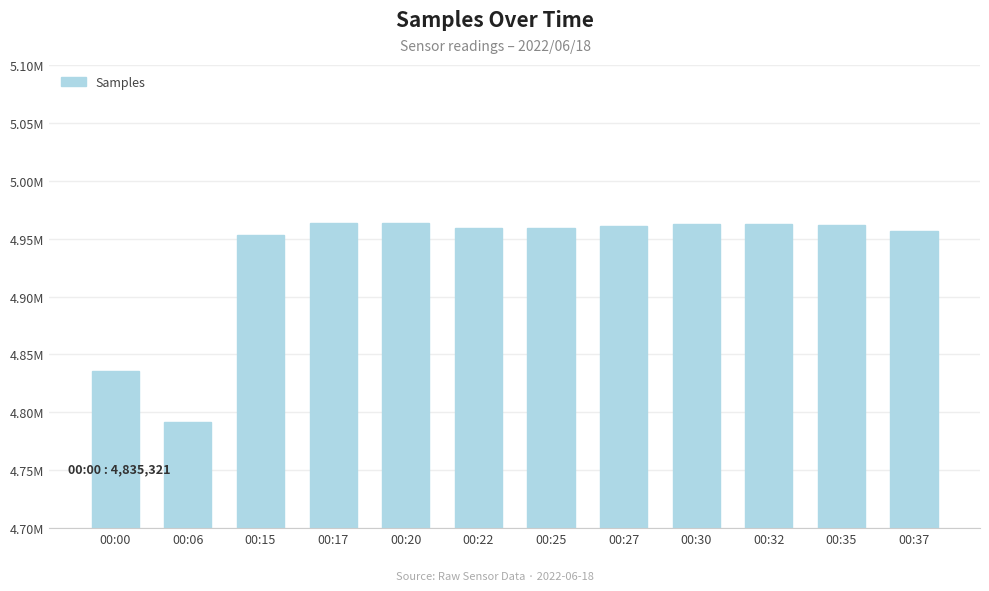

Which category has the highest value across all series?

00:20